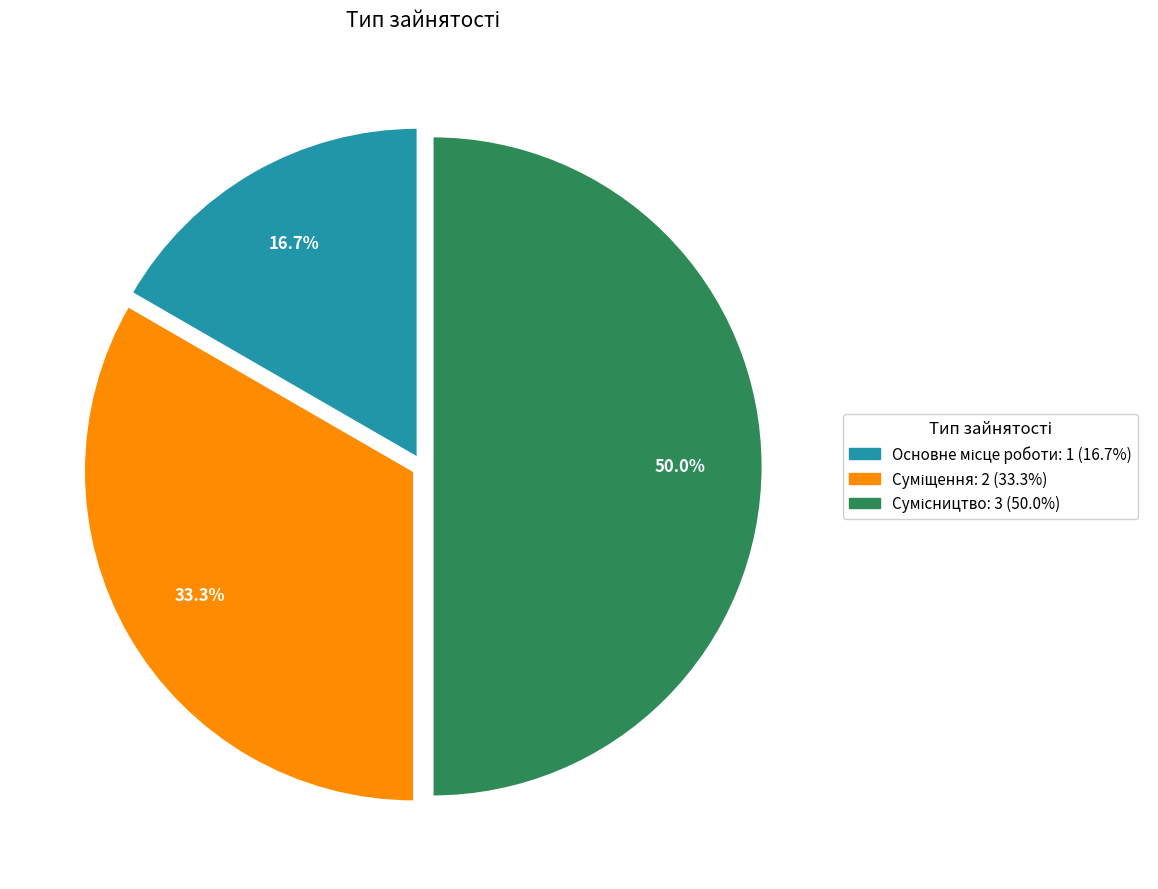

Count the number of slices in the pie.

3